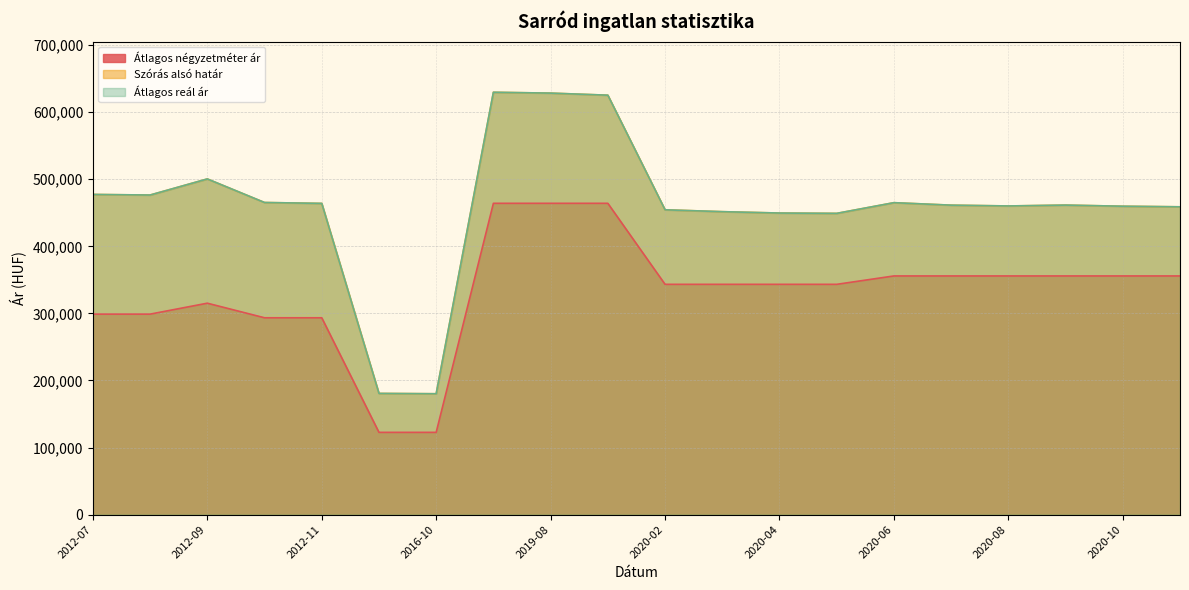

At which label does Átlagos négyzetméter ár reach its peak?

2019-07